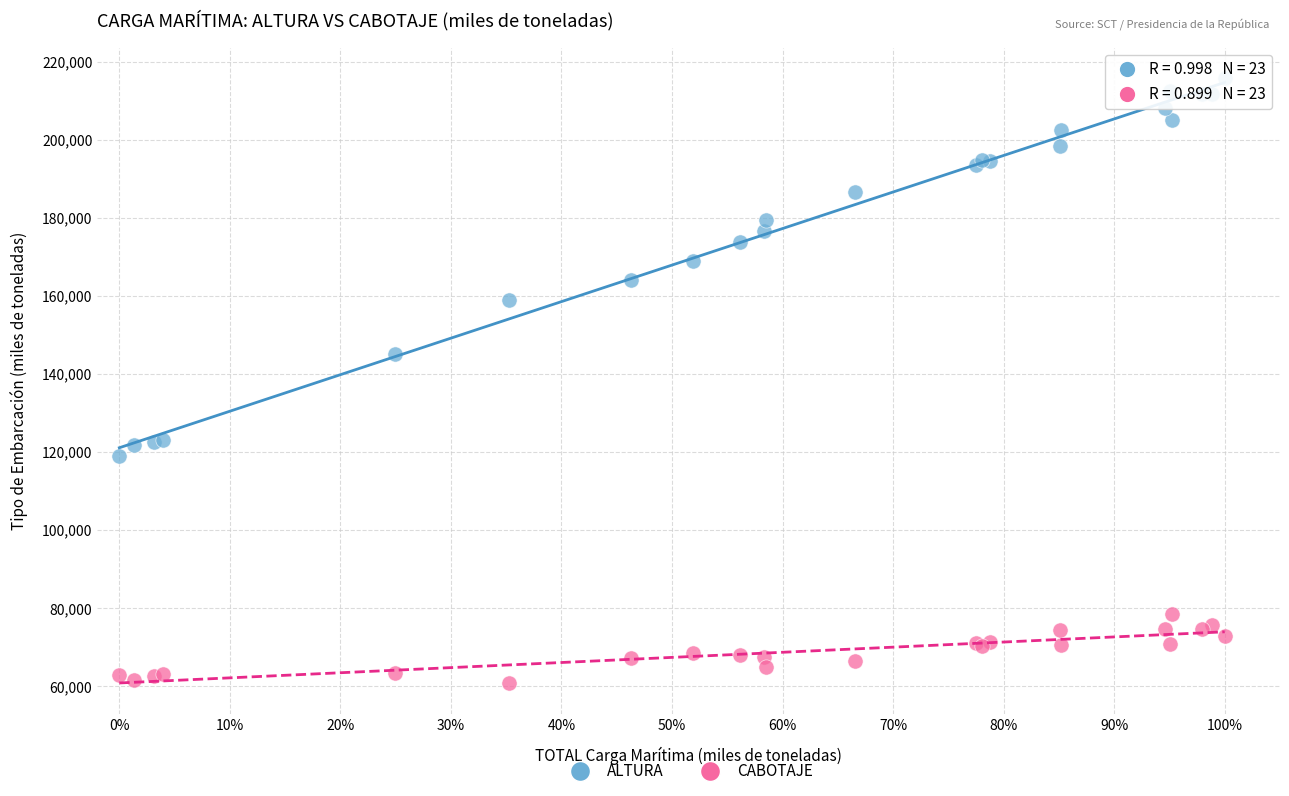

Which series contains the highest Y value?

ALTURA